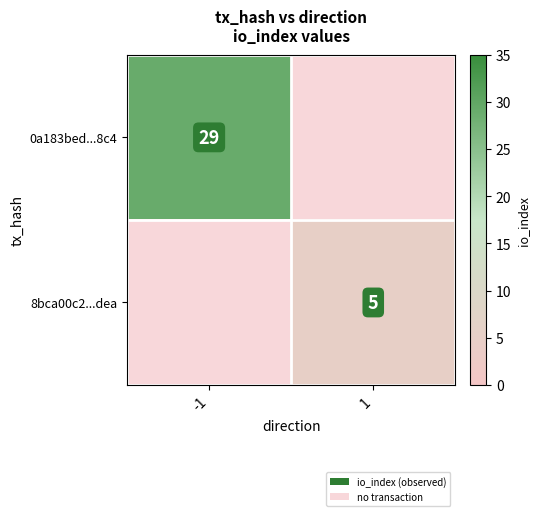

Is it true that 8bca00c2...dea equals 8 at 1?

False